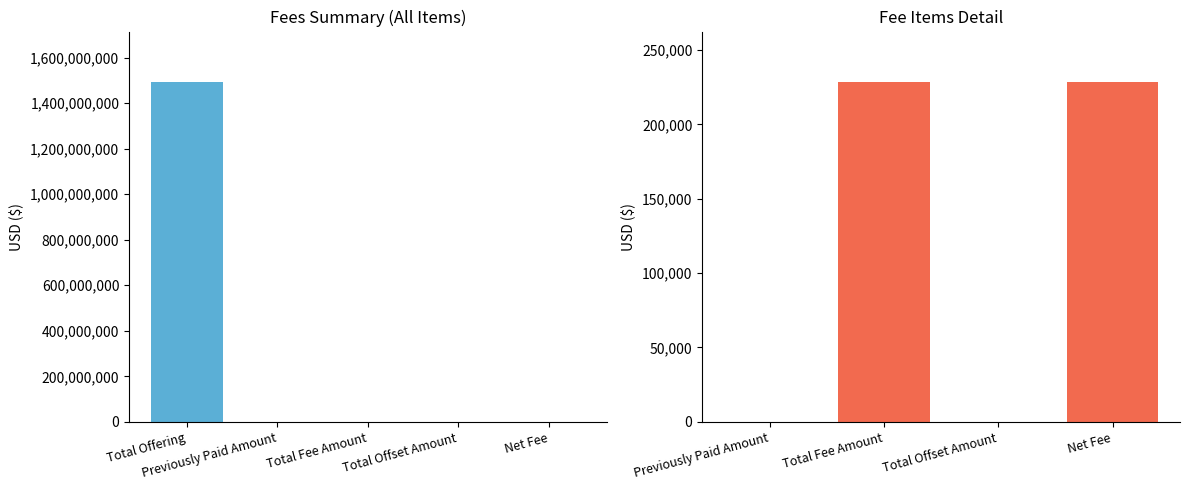

At which label does the data first exceed 228240?

Total Offering